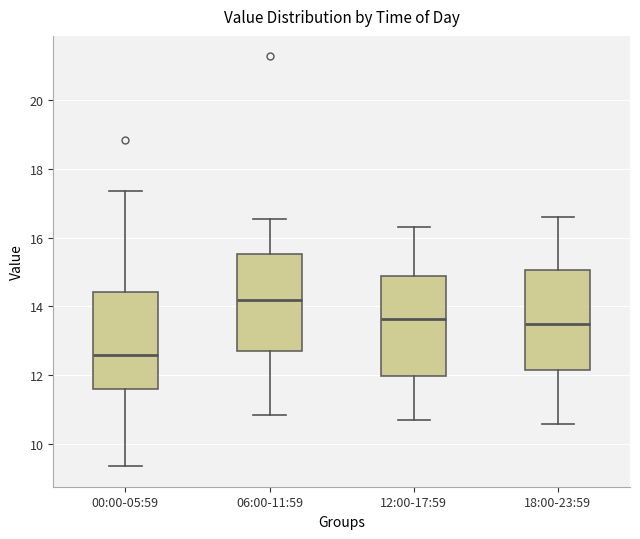

Reading left to right, transcribe this box plot: for each box, give where its median line is, the range the box spans, and where its two whiskers end, as read against the y-axis. The values are not printed on the chart, so give them approximately, as read against the axis.

00:00-05:59: median 12.6, box 11.6 to 14.4, whiskers 9.4 to 17.4
06:00-11:59: median 14.2, box 12.6 to 15.6, whiskers 10.8 to 16.6
12:00-17:59: median 13.6, box 12.0 to 14.8, whiskers 10.8 to 16.4
18:00-23:59: median 13.6, box 12.2 to 15.0, whiskers 10.6 to 16.6